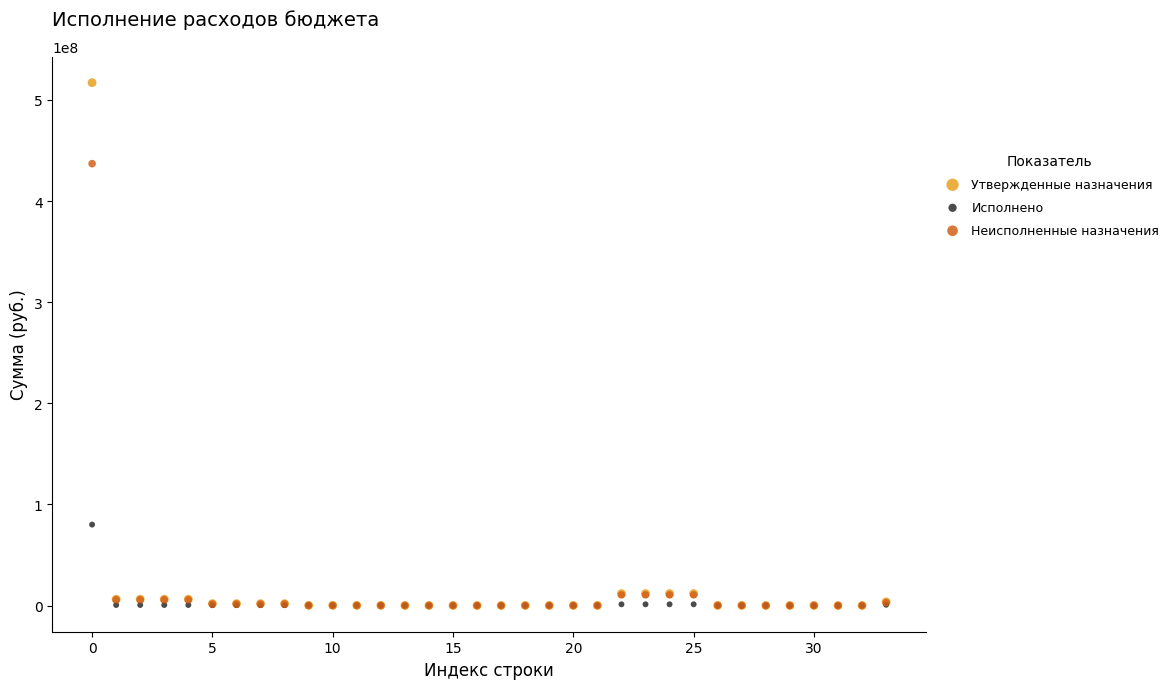

What are all the series names shown in the legend?

Утвержденные назначения, Исполнено, Неисполненные назначения